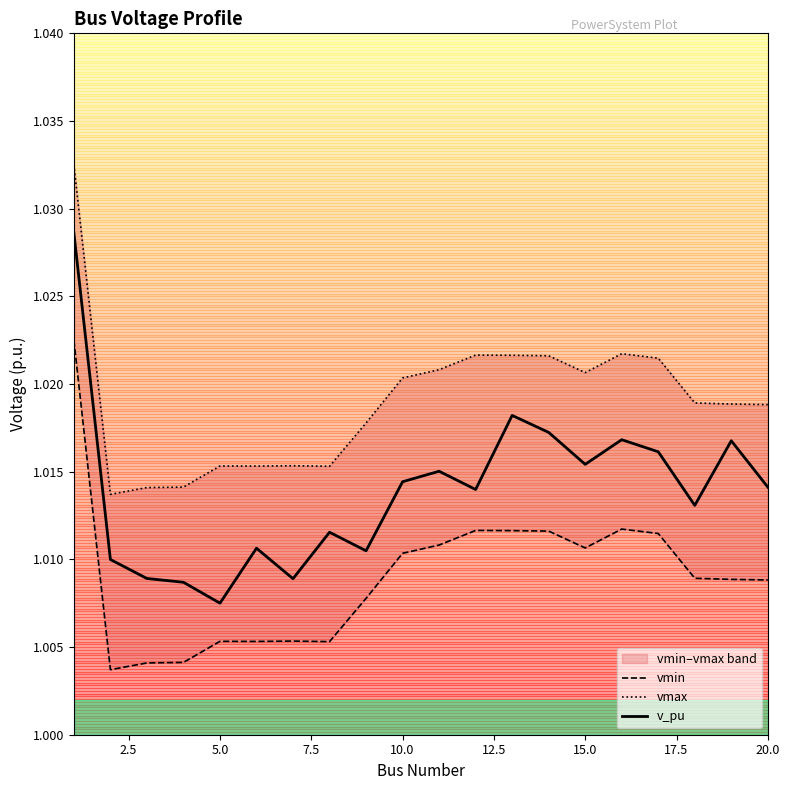

How many series are shown in this chart?

3